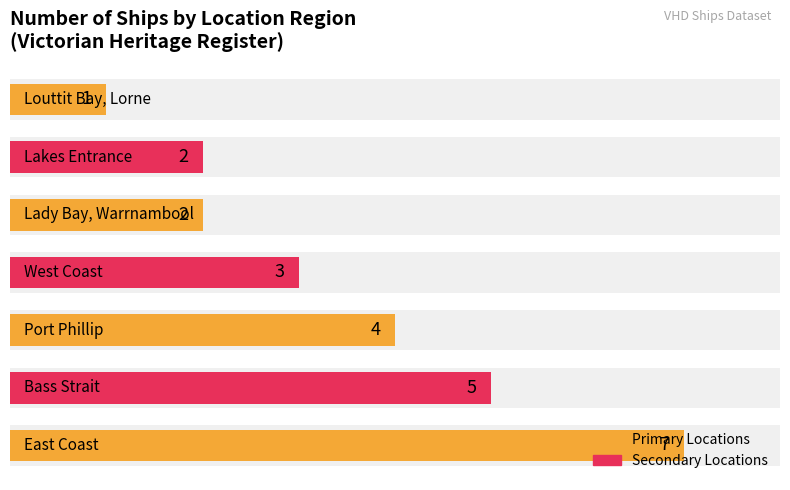

Reading right to left, what are all the values shown in this chart?

6=1	5=2	4=2	3=3	2=4	1=5	0=7